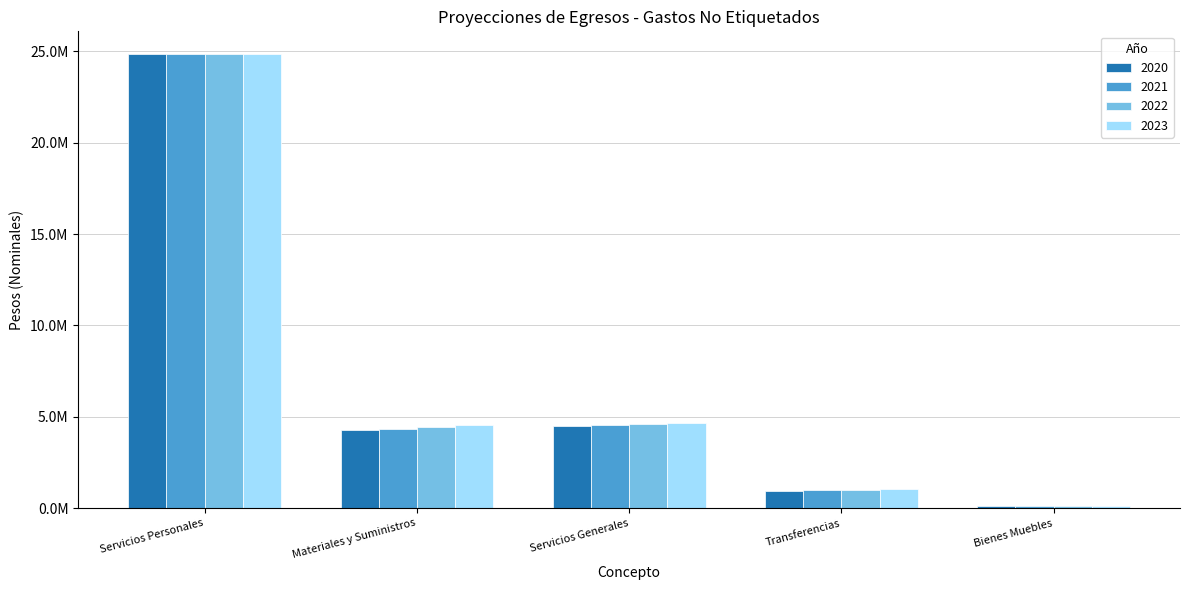

What value does the 2023 series have at Materiales y Suministros?

4548772.9